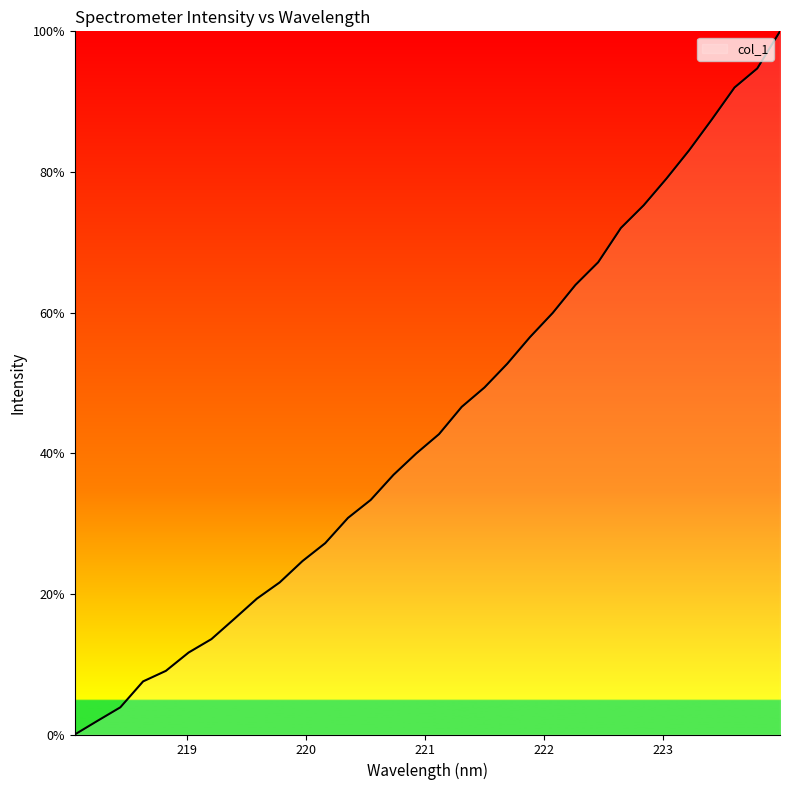

What is the greatest value displayed?

100.0